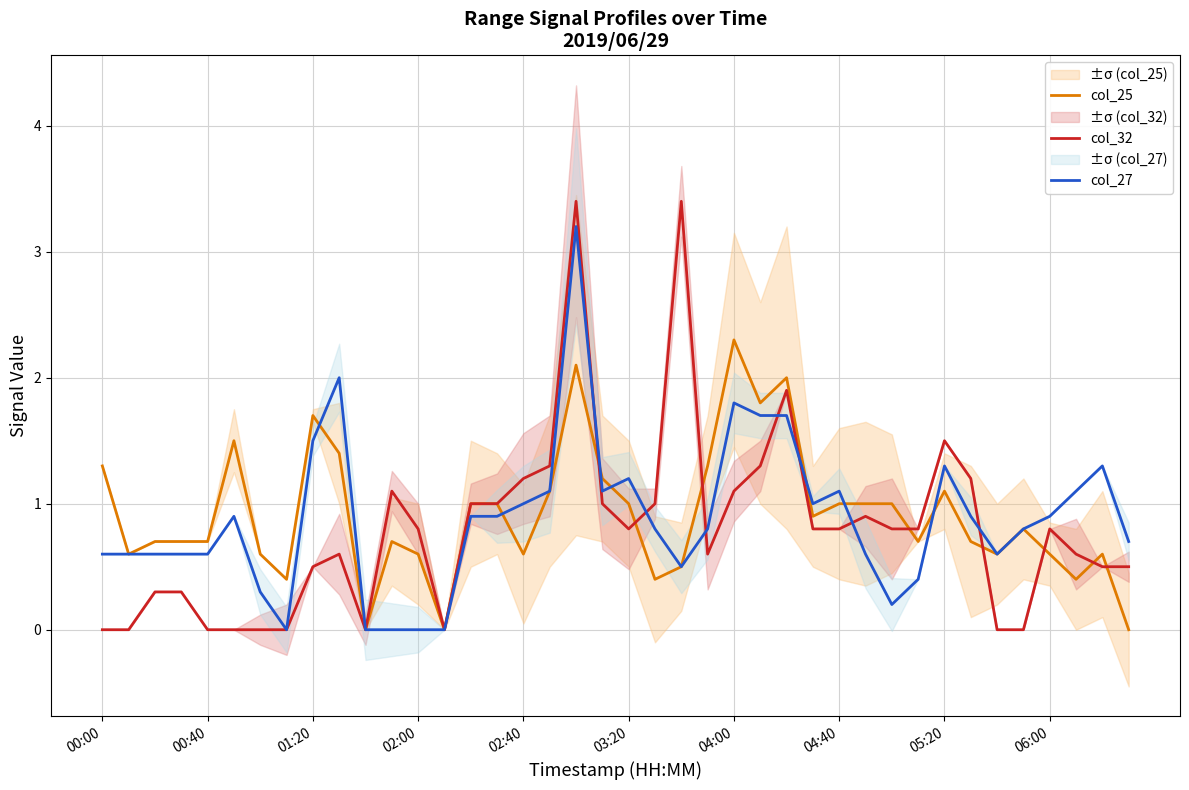

Which series ends up on top after the final intersection of col_32 and col_27?

col_27